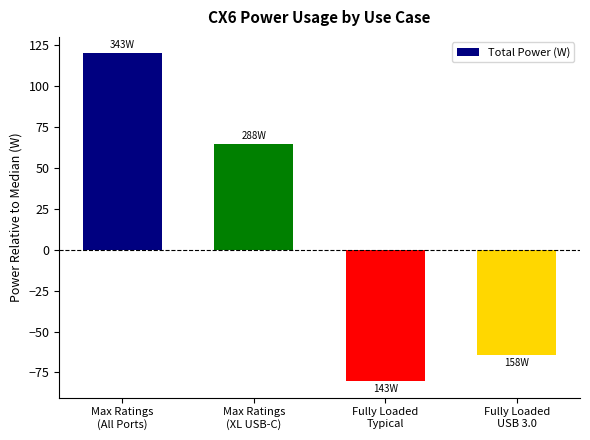

Which label corresponds to the largest value in the chart?

Max Ratings
(All Ports)